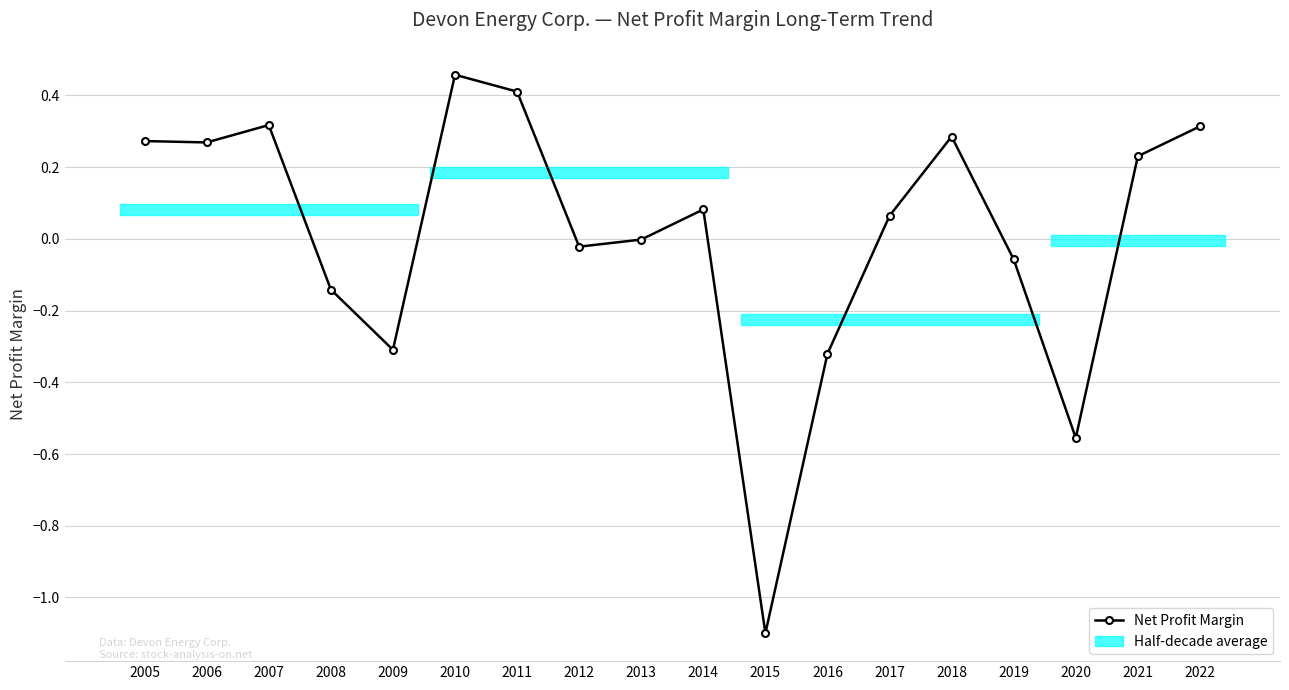

What is the sum of all values?

0.2